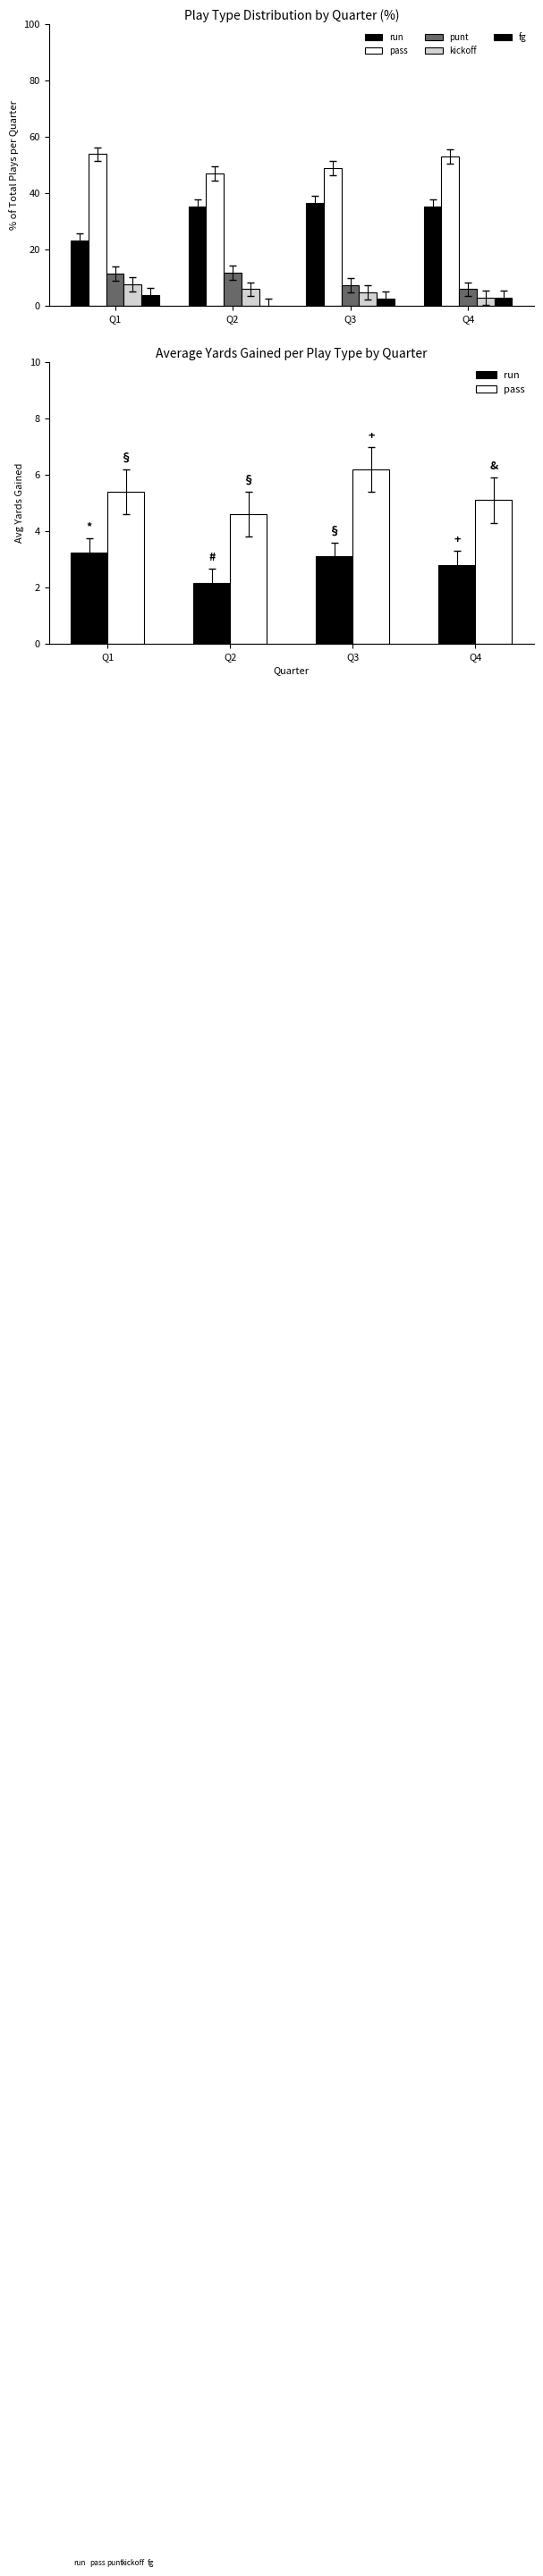

Reading right to left, list all the values displayed in this chart.

run: 2.8	3.1	2.2	3.2
pass: 5.1	6.2	4.6	5.4
punt: 5.9	7.3	11.8	11.5
kickoff: 2.9	4.9	5.9	7.7
fg: 2.9	2.4	0.0	3.8